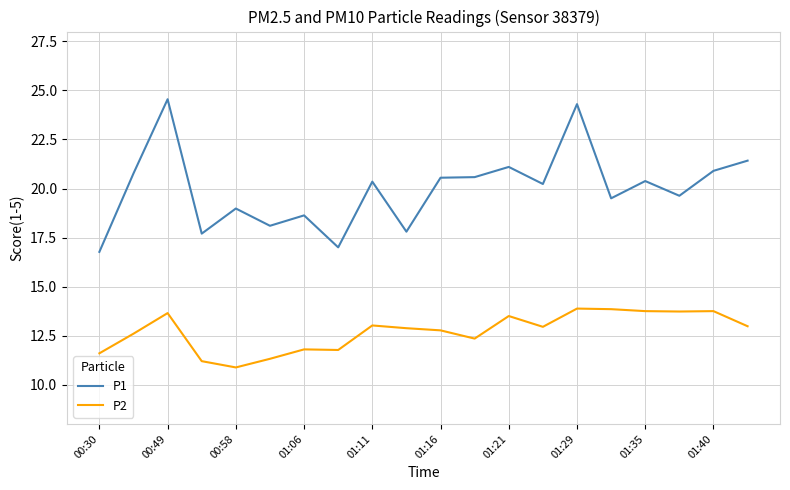

True or false: P2 and P1 cross at least once.

False